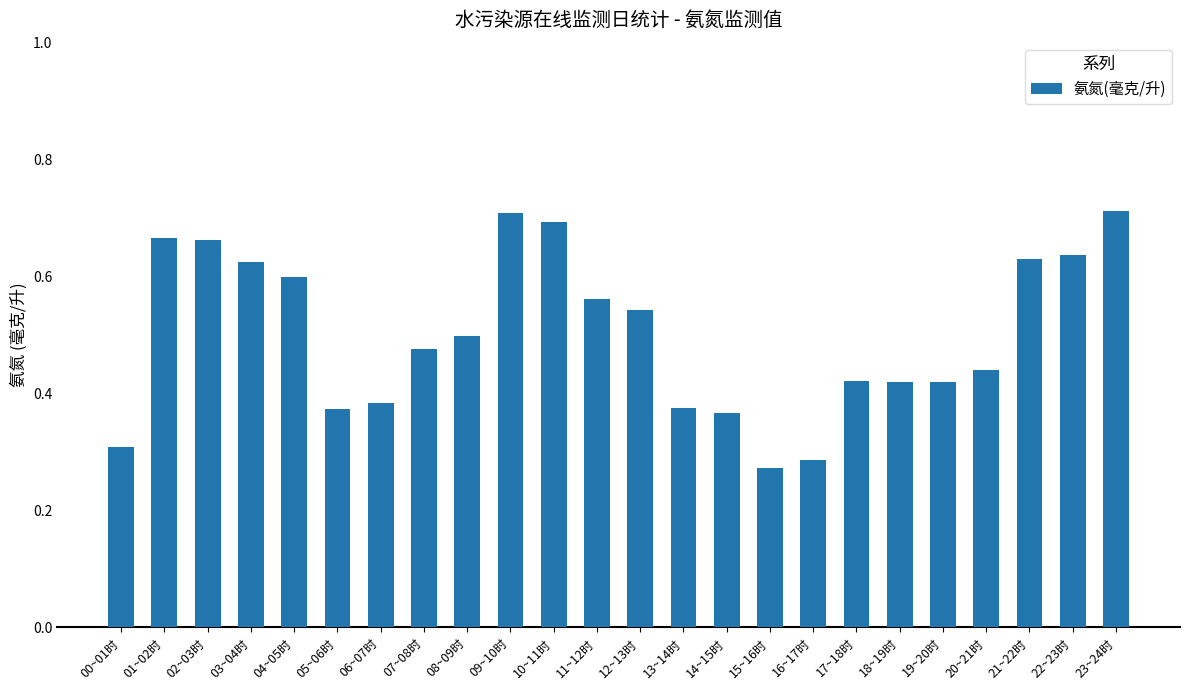

True or false: the data shows 0.6 at 11~12时.

True